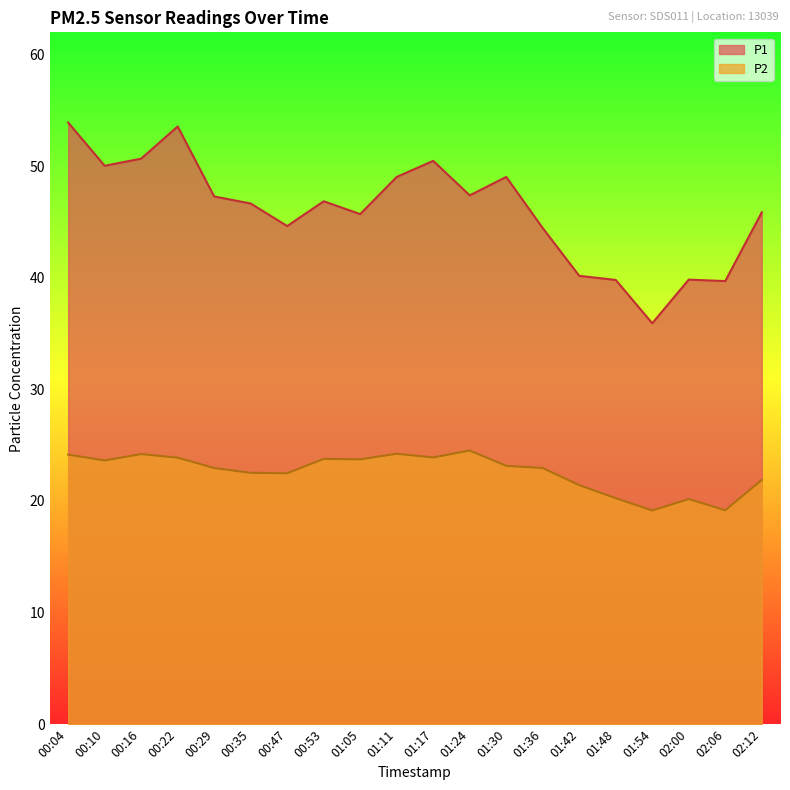

How many lines are shown in the chart?

2